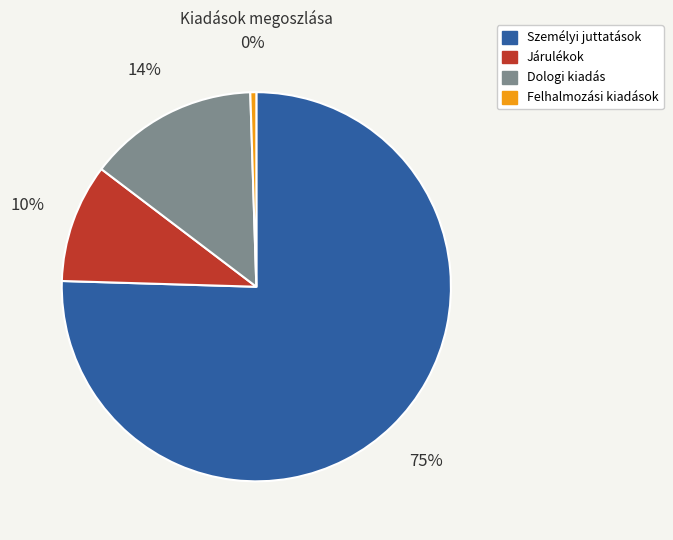

How many segments does this pie chart have?

4